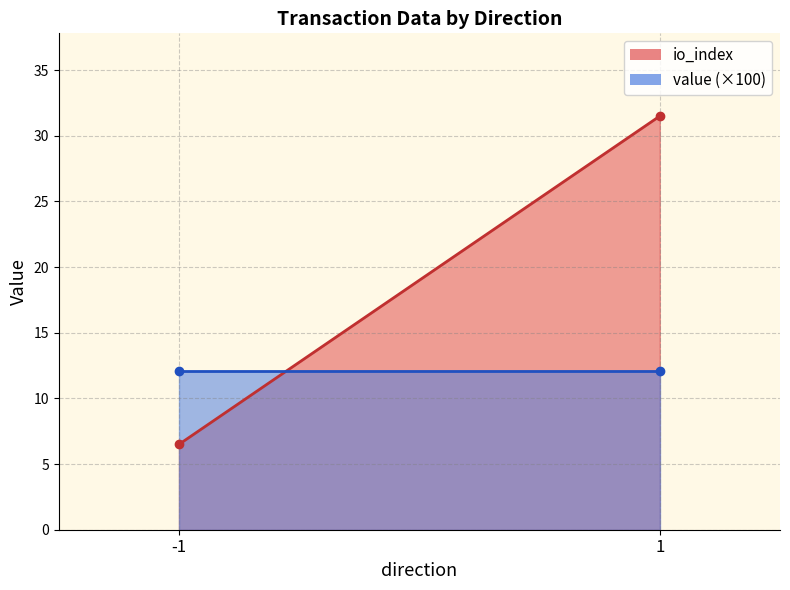

Between -1 and -1, which series saw the biggest shift?

io_index